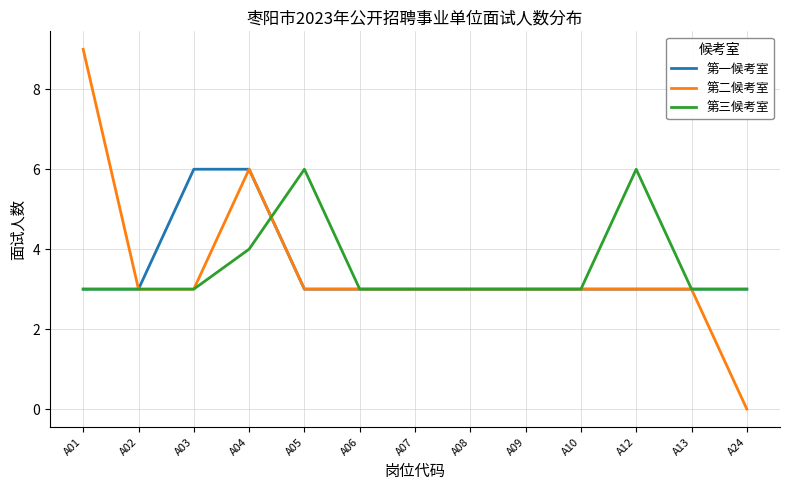

What is the approximate value of 第三候考室 at A12?

6